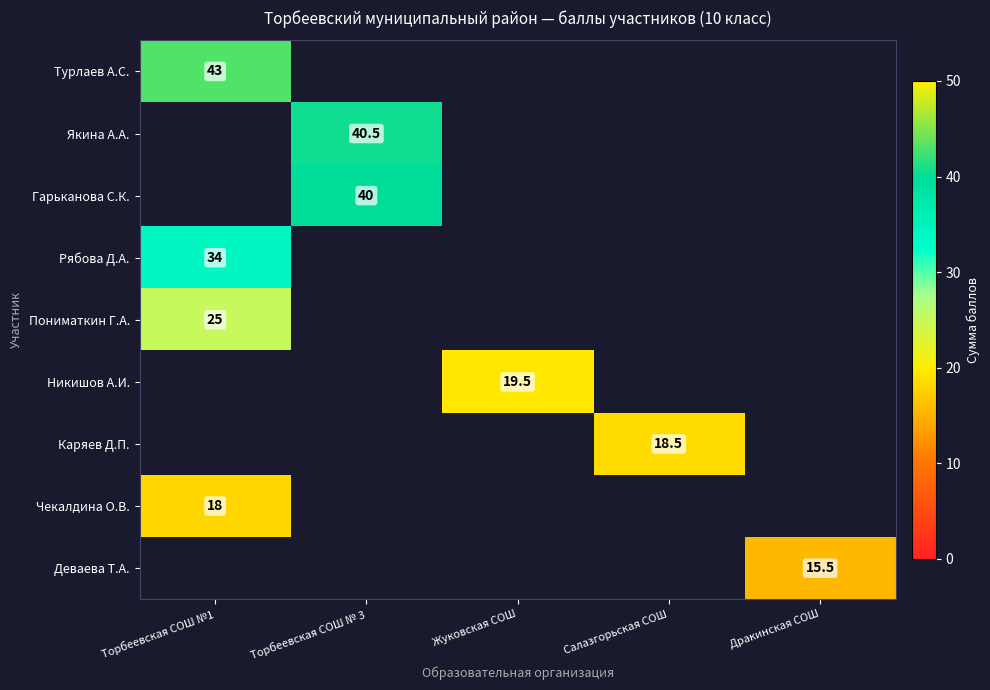

The value of Каряев Д.П. at Салазгорьская СОШ is 18.5. True or false?

True